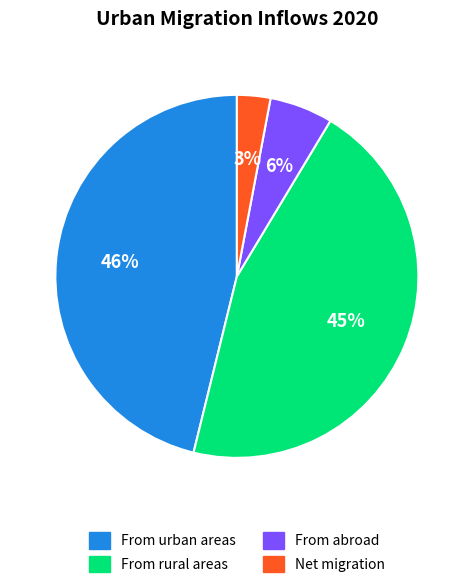

Does Net migration represent more than half of the total?

No